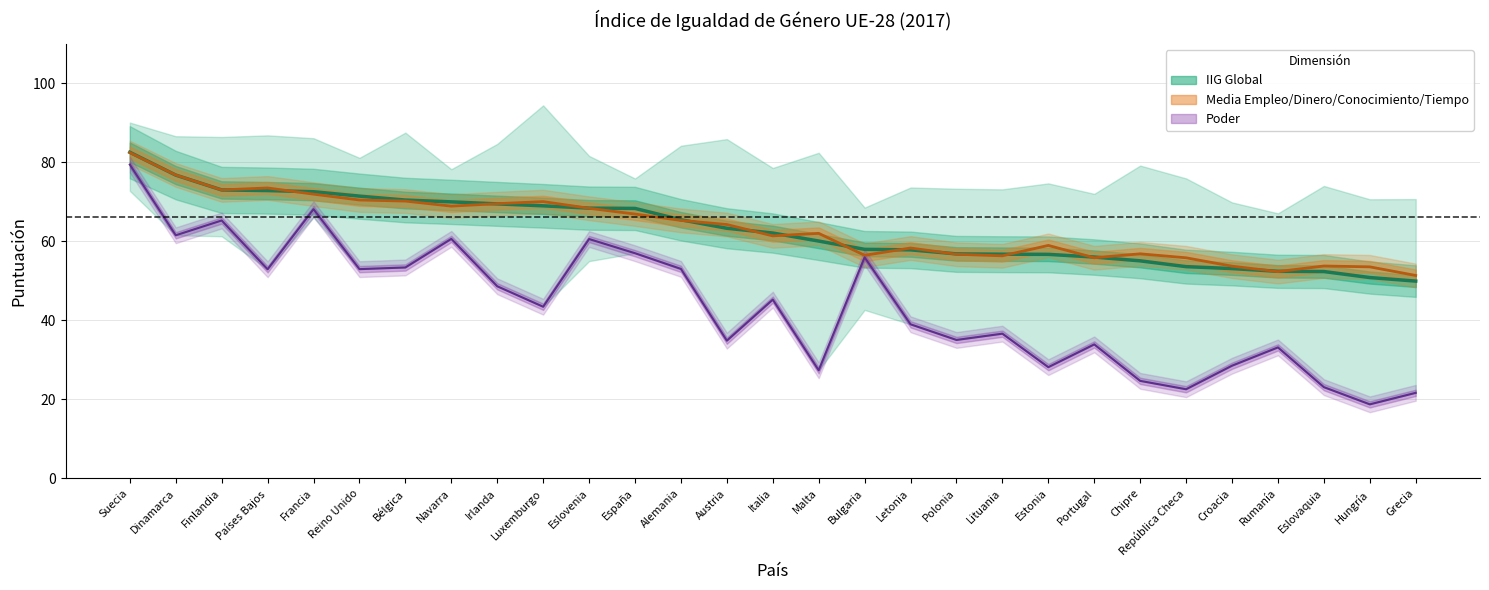

Which series changed the most between Suecia and Estonia?

Poder